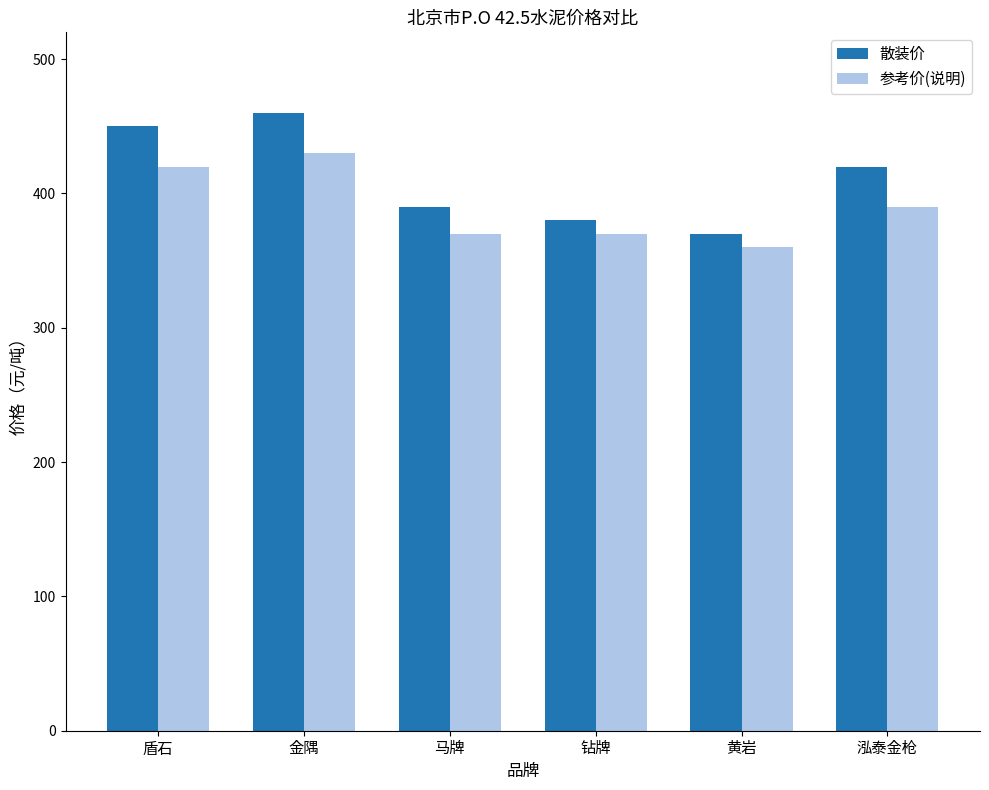

What is the highest value of the 参考价(说明) series?

430